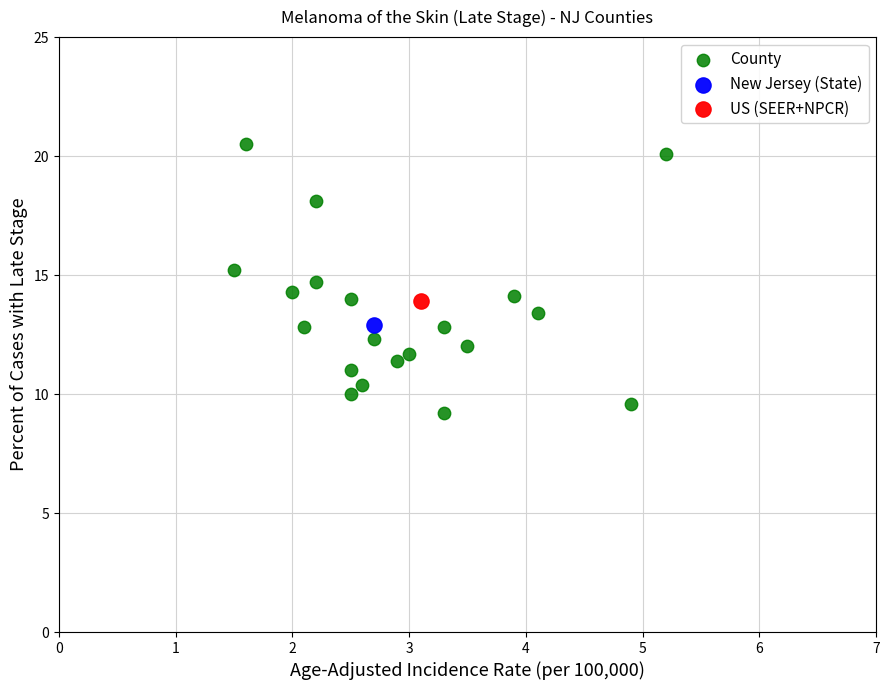

What are all the series names shown in the legend?

County, New Jersey (State), US (SEER+NPCR)